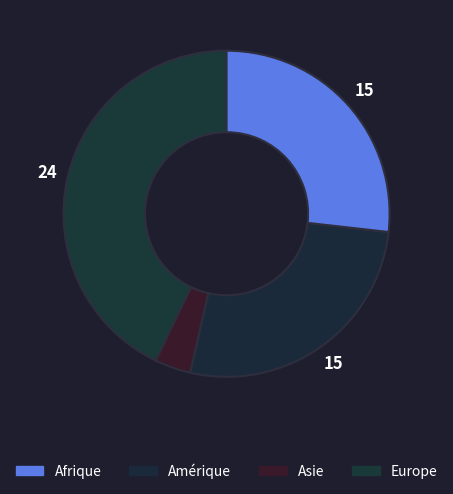

What is the largest slice in the pie chart?

Afrique